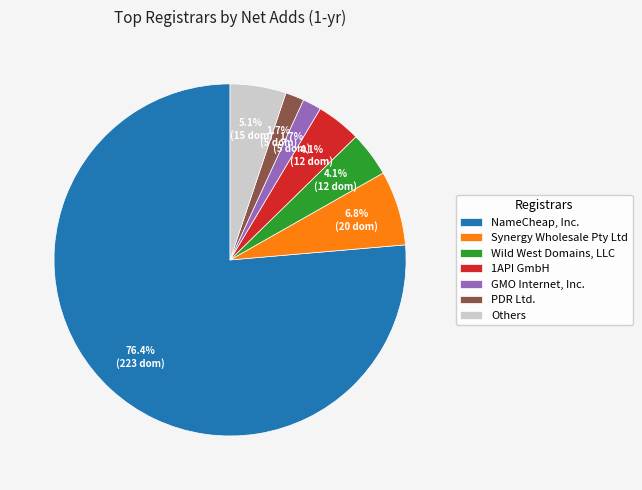

What is the total percentage of PDR Ltd. and 1API GmbH?

5.8%